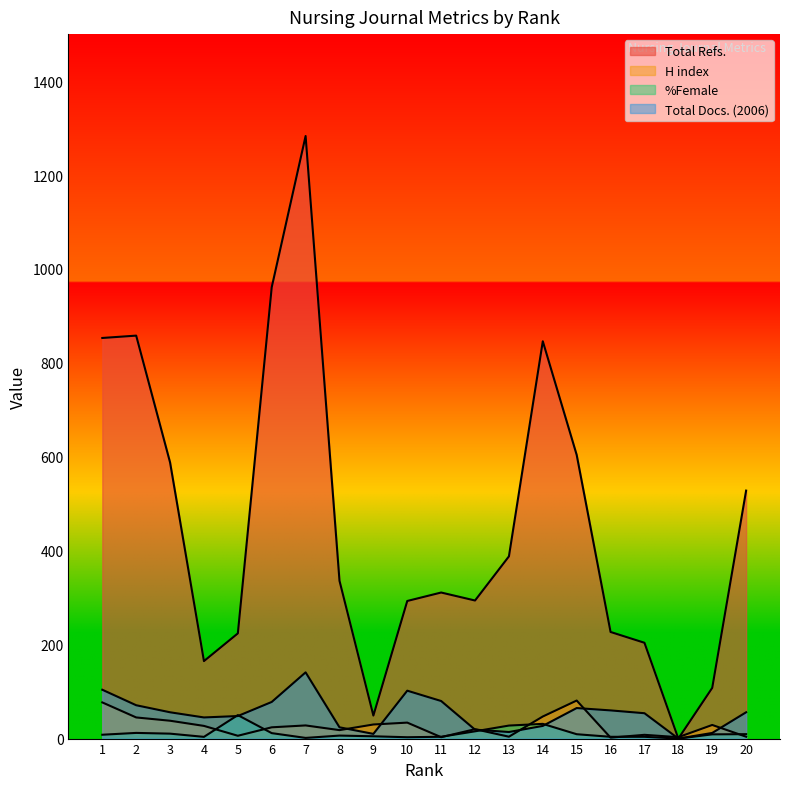

True or false: H index and Total Refs. intersect in this chart.

True